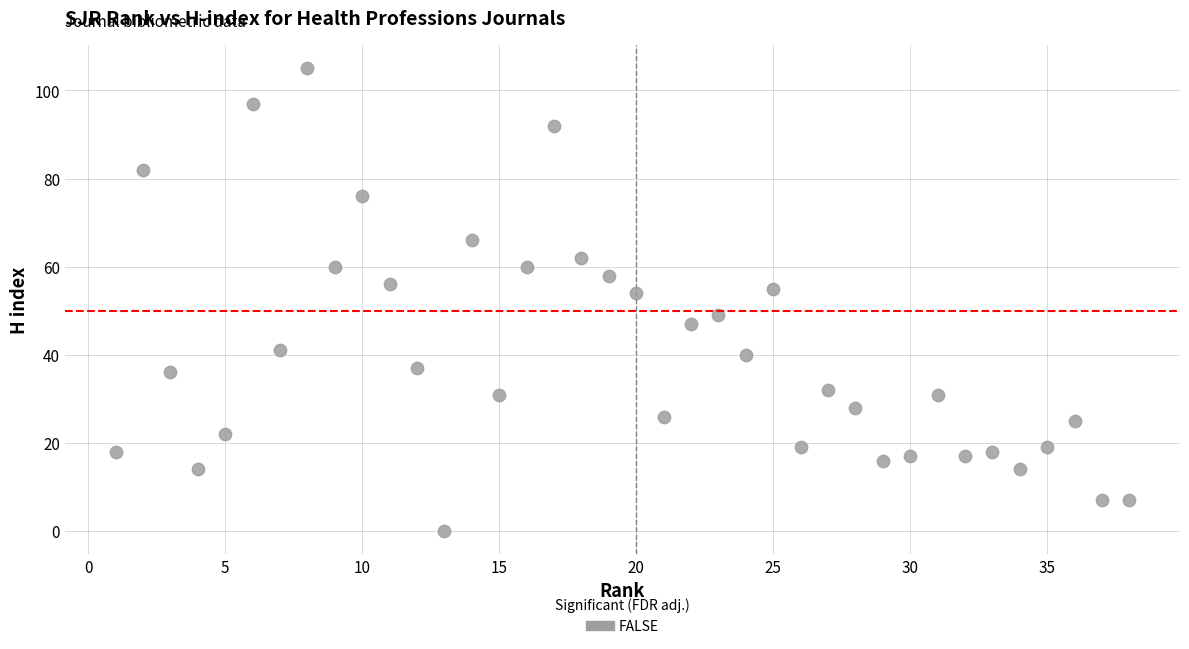

What is the range of X values (max minus min)?

37